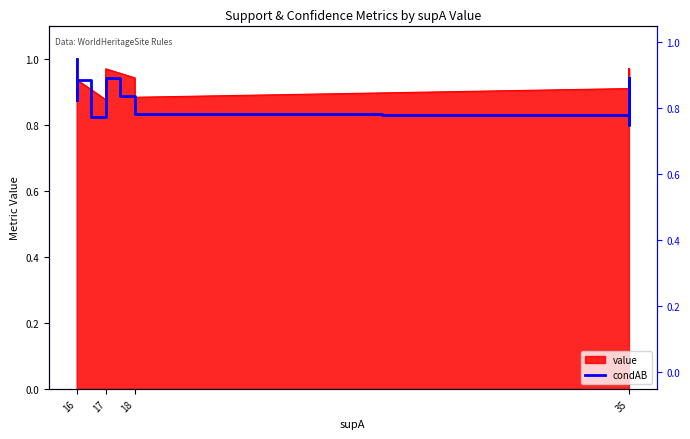

Between 16 and 35, which is larger?

16